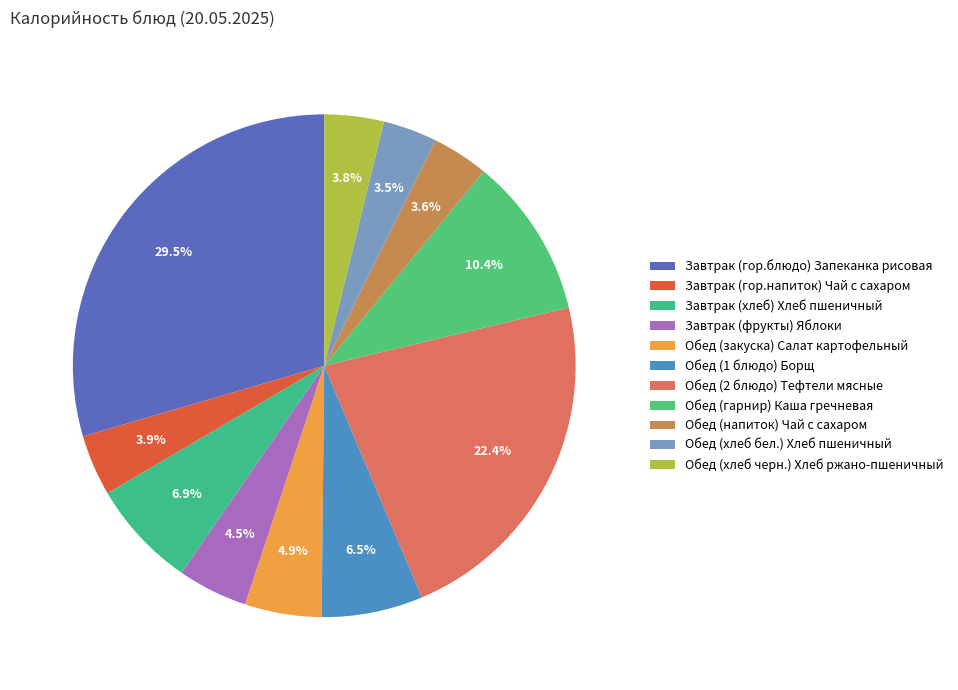

The Завтрак (хлеб) Хлеб пшеничный slice represents 1% of the pie. True or false?

False